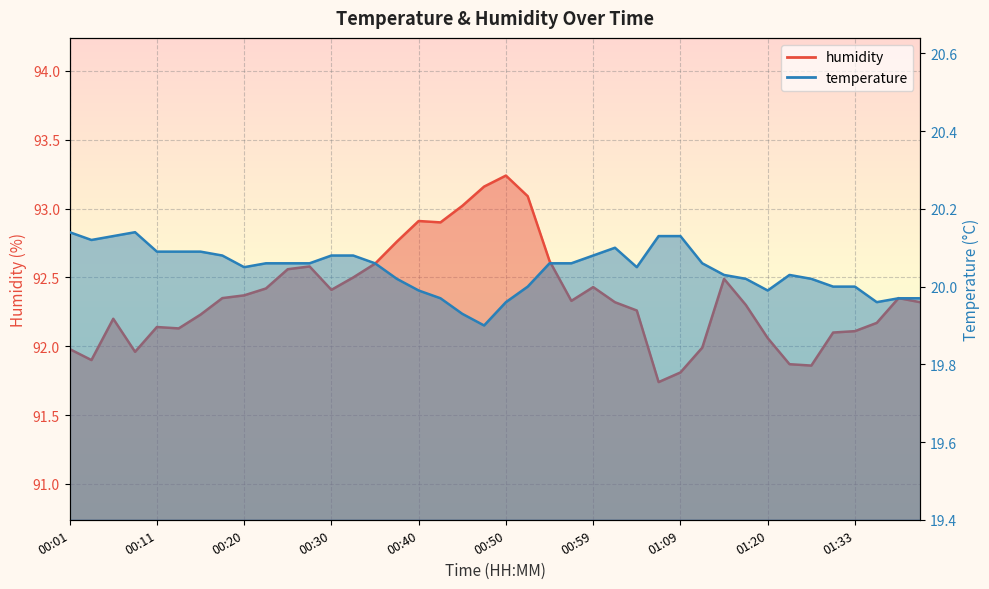

Reading right to left, what are all the values shown in this chart?

temperature: 01:41=20.0	01:38=20.0	01:36=20.0	01:33=20.0	01:28=20.0	01:25=20.0	01:23=20.0	01:20=20.0	01:17=20.0	01:15=20.0	01:12=20.1	01:09=20.1	01:07=20.1	01:04=20.1	01:02=20.1	00:59=20.1	00:57=20.1	00:55=20.1	00:52=20.0	00:50=20.0	00:47=19.9	00:45=19.9	00:42=20.0	00:40=20.0	00:37=20.0	00:35=20.1	00:32=20.1	00:30=20.1	00:28=20.1	00:25=20.1	00:23=20.1	00:20=20.1	00:18=20.1	00:15=20.1	00:13=20.1	00:11=20.1	00:08=20.1	00:06=20.1	00:03=20.1	00:01=20.1
humidity: 01:41=92.3	01:38=92.3	01:36=92.2	01:33=92.1	01:28=92.1	01:25=91.9	01:23=91.9	01:20=92.1	01:17=92.3	01:15=92.5	01:12=92.0	01:09=91.8	01:07=91.7	01:04=92.3	01:02=92.3	00:59=92.4	00:57=92.3	00:55=92.6	00:52=93.1	00:50=93.2	00:47=93.2	00:45=93.0	00:42=92.9	00:40=92.9	00:37=92.8	00:35=92.6	00:32=92.5	00:30=92.4	00:28=92.6	00:25=92.6	00:23=92.4	00:20=92.4	00:18=92.3	00:15=92.2	00:13=92.1	00:11=92.1	00:08=92.0	00:06=92.2	00:03=91.9	00:01=92.0